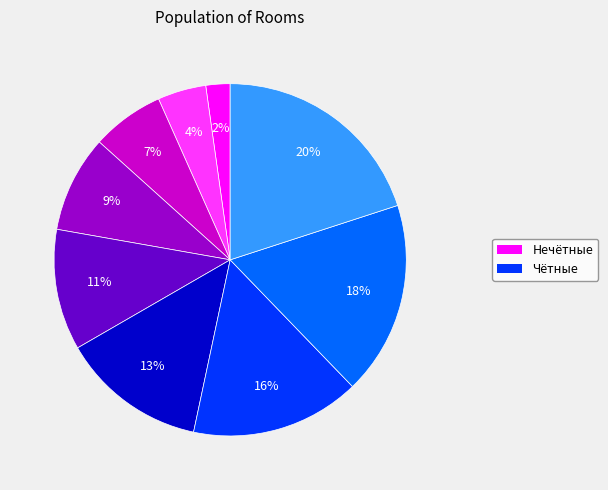

Is there any slice that represents more than half of the pie?

No